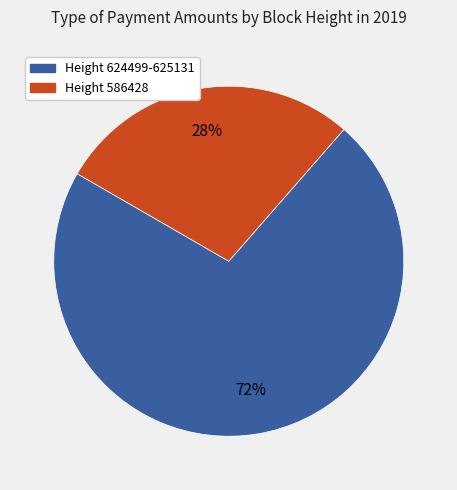

To the nearest percent, what is the difference between the largest and smallest slice percentages?

44%